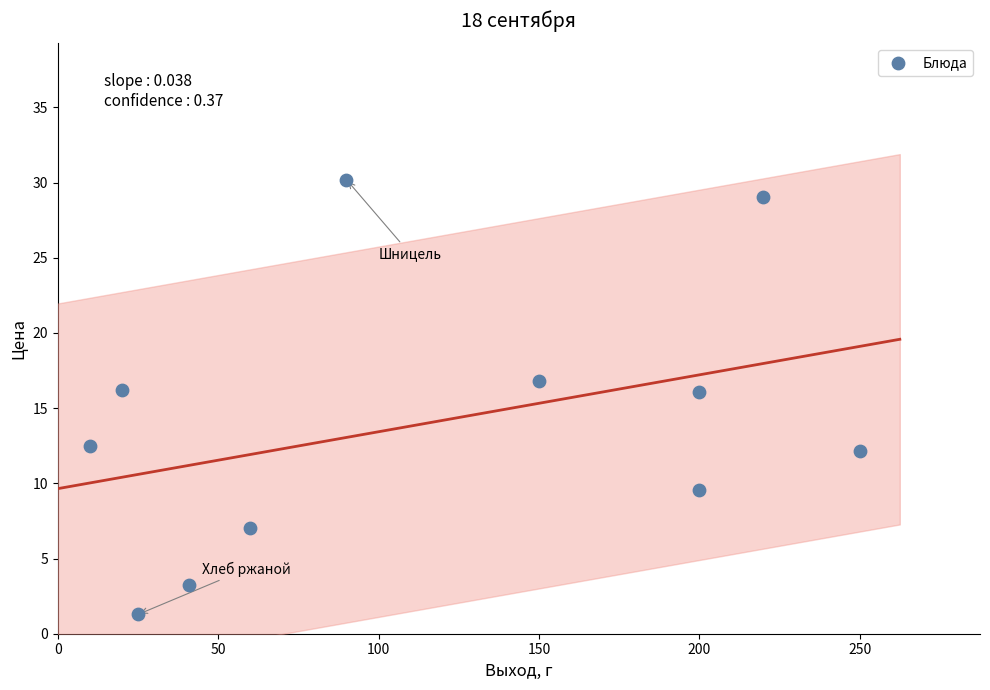

What is the average Y value?

14.0